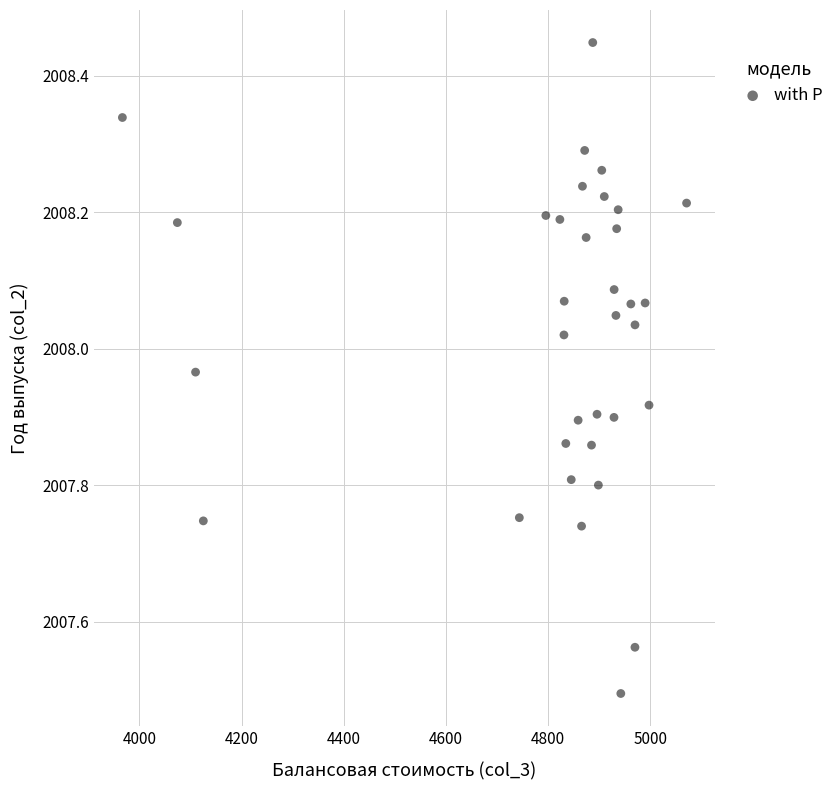

What Y value in the scatter plot is closest to 2007?

2007.5